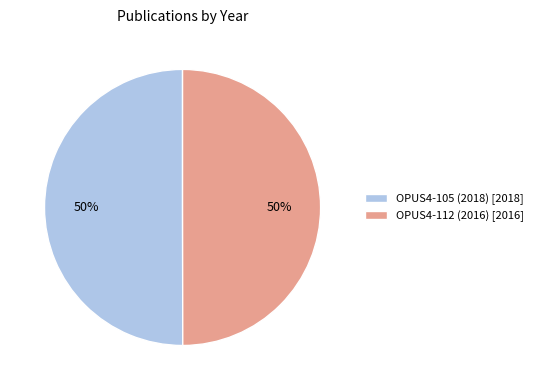

To the nearest percent, what percentage of the pie is OPUS4-105 (2018) [2018]?

50%